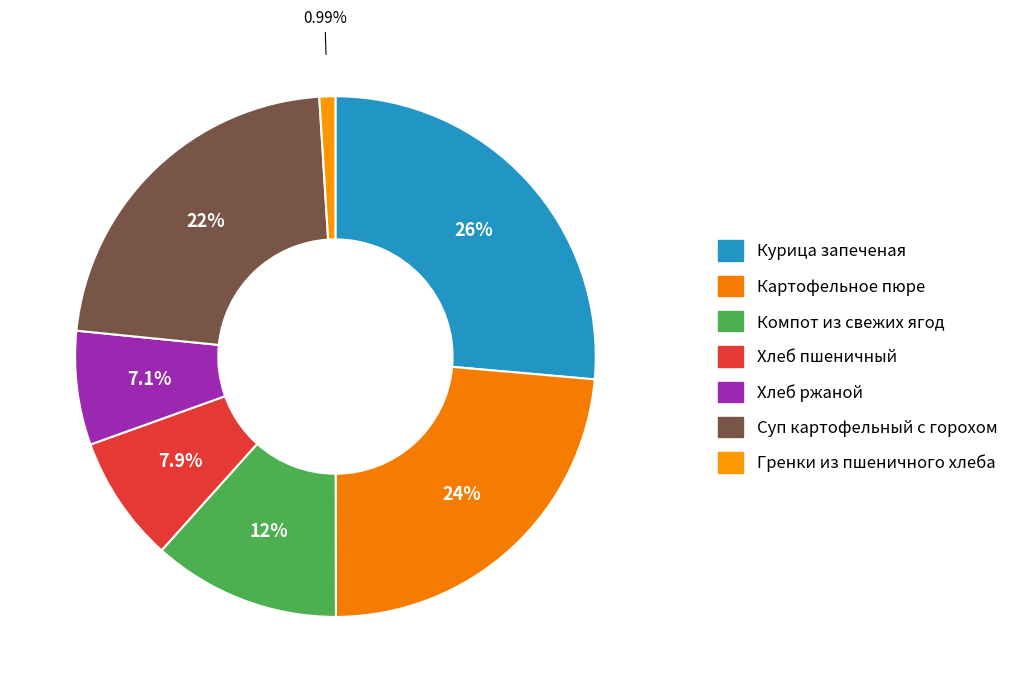

To the nearest percent, what percentage of the pie is Гренки из пшеничного хлеба?

1%